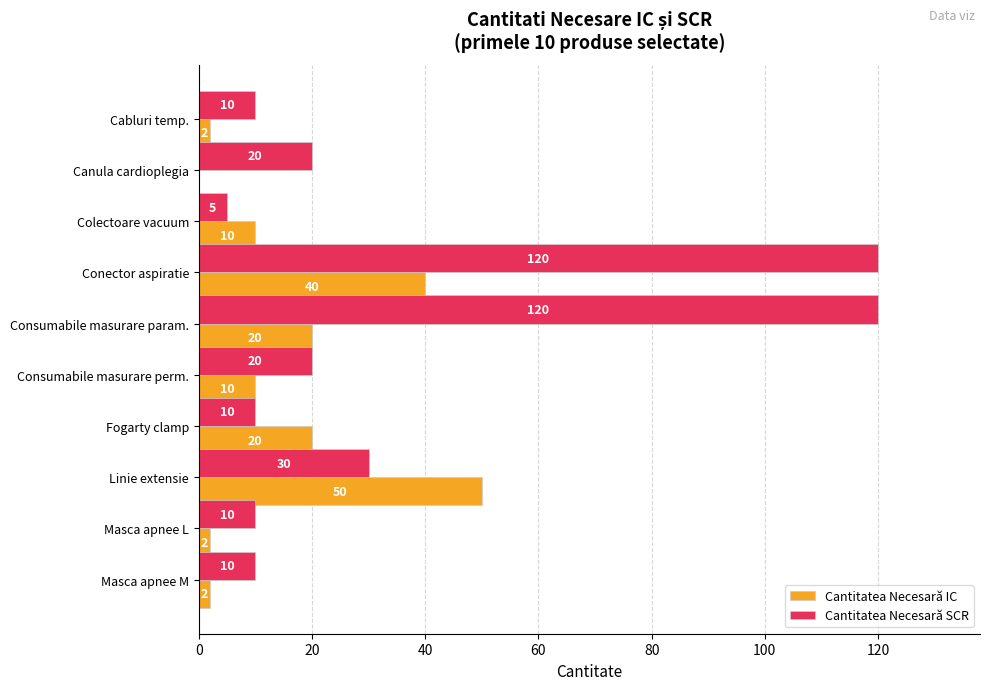

Between Cabluri temp. and Colectoare vacuum, which series saw the biggest shift?

Cantitatea Necesară IC